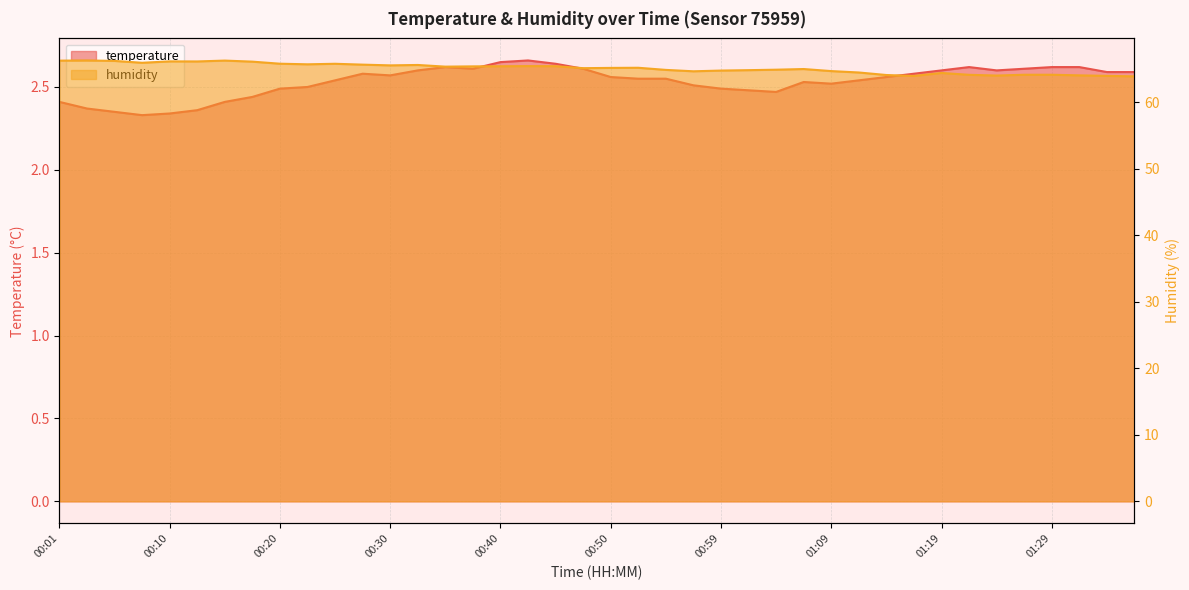

How many interior local peaks does the temperature series have?

5